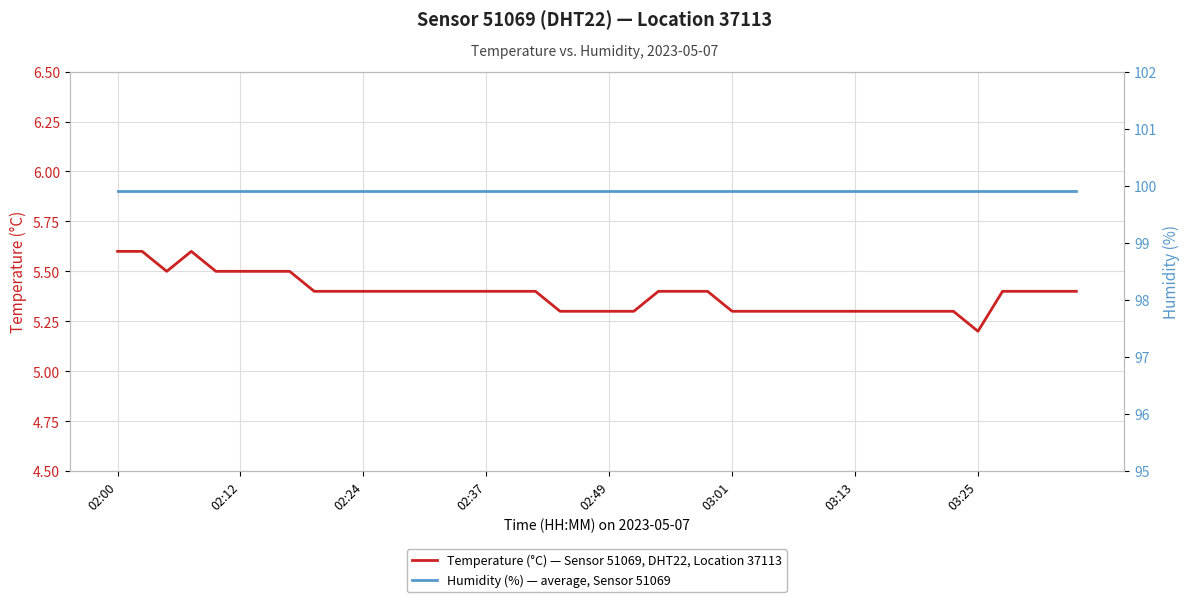

True or false: Humidity (%) — average, Sensor 51069 and Temperature (°C) — Sensor 51069, DHT22, Location 37113 cross at least once.

False